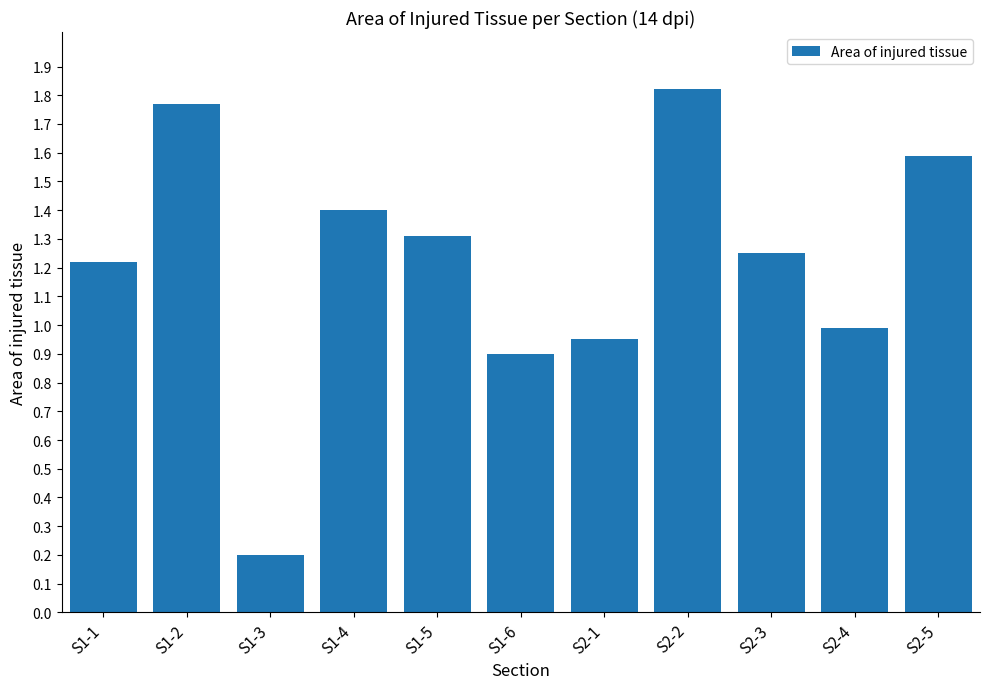

Are the bars grouped side by side (vs. stacked)?

No